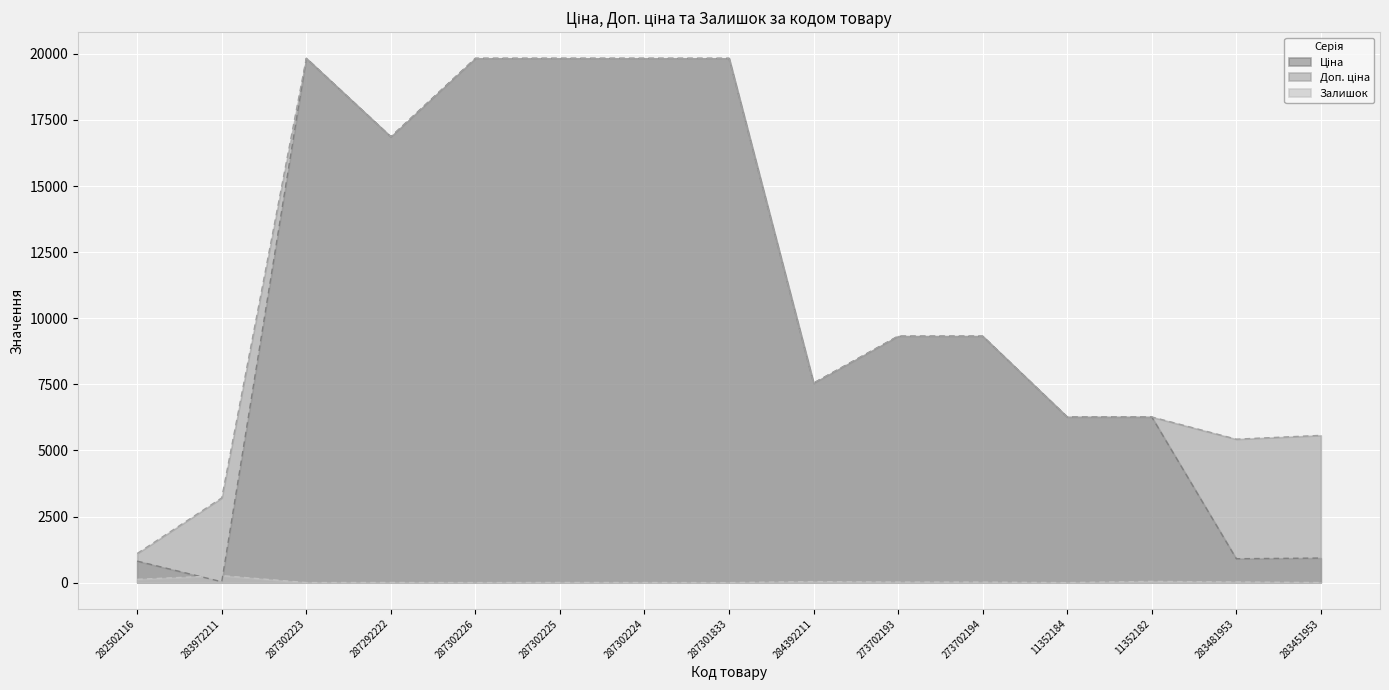

What are all the series names shown in the legend?

Ціна, Доп. ціна, Залишок